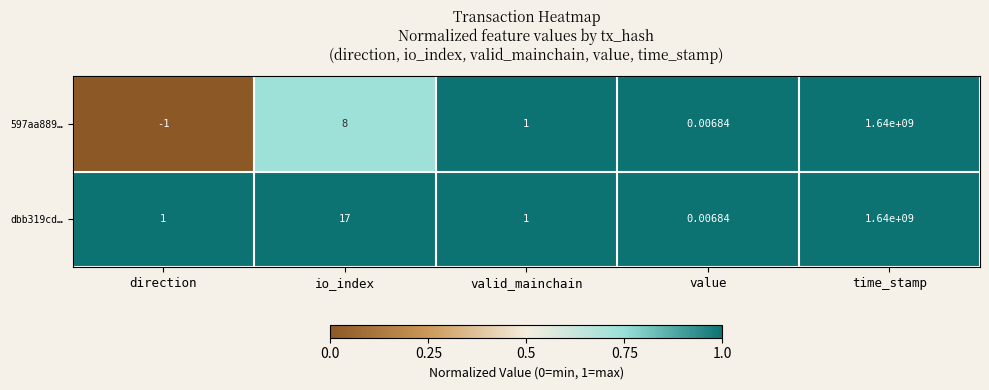

Which category has the highest value across all series?

time_stamp